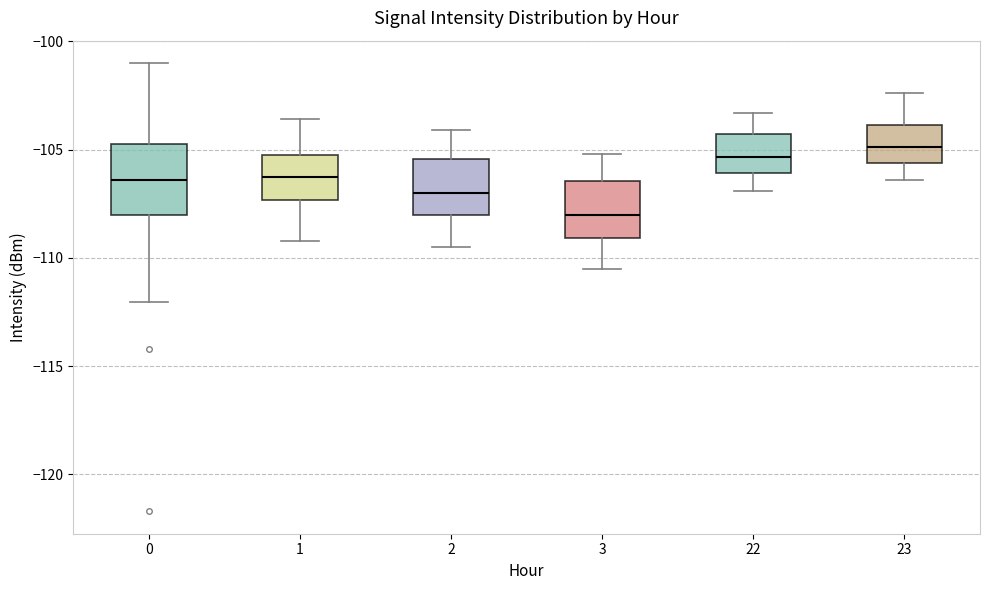

Comparing the boxes themselves (not the whiskers), which one is the tallest?

0